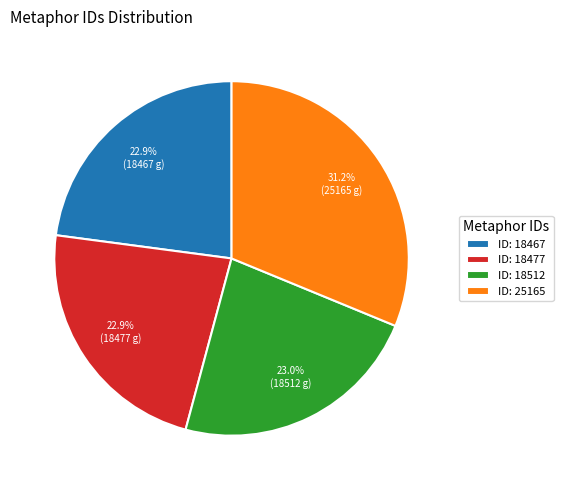

What is the largest slice in the pie chart?

ID: 25165